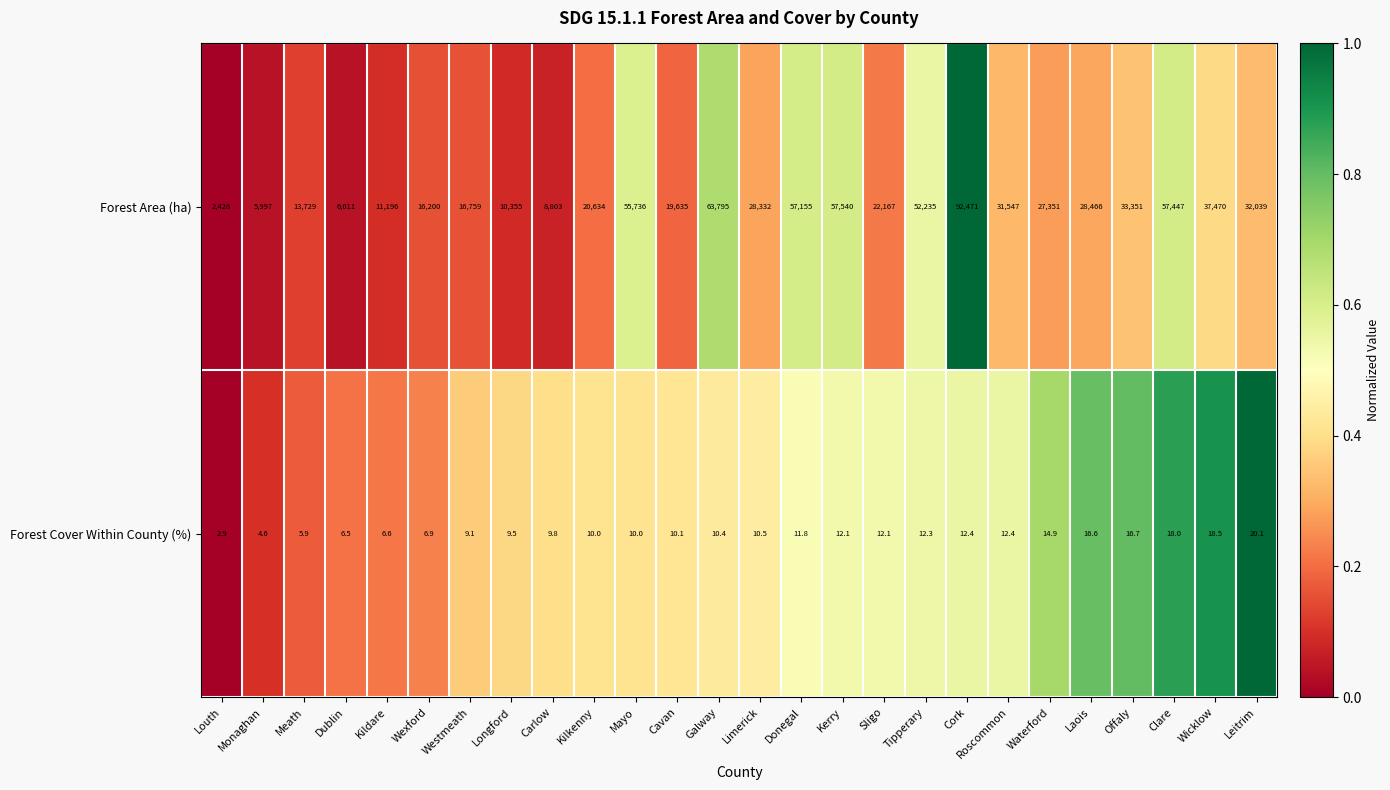

The value of Forest Area (ha) at Roscommon is 9559.0. True or false?

False